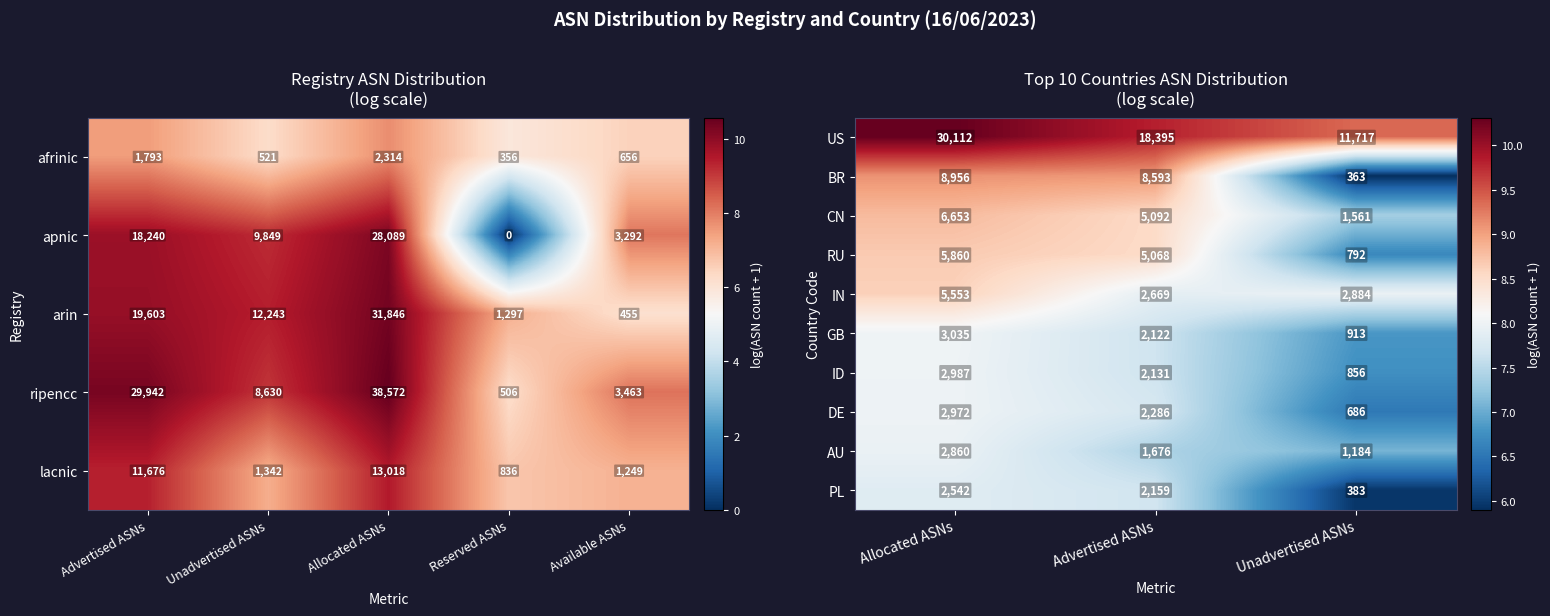

How many distinct data groups are displayed?

10